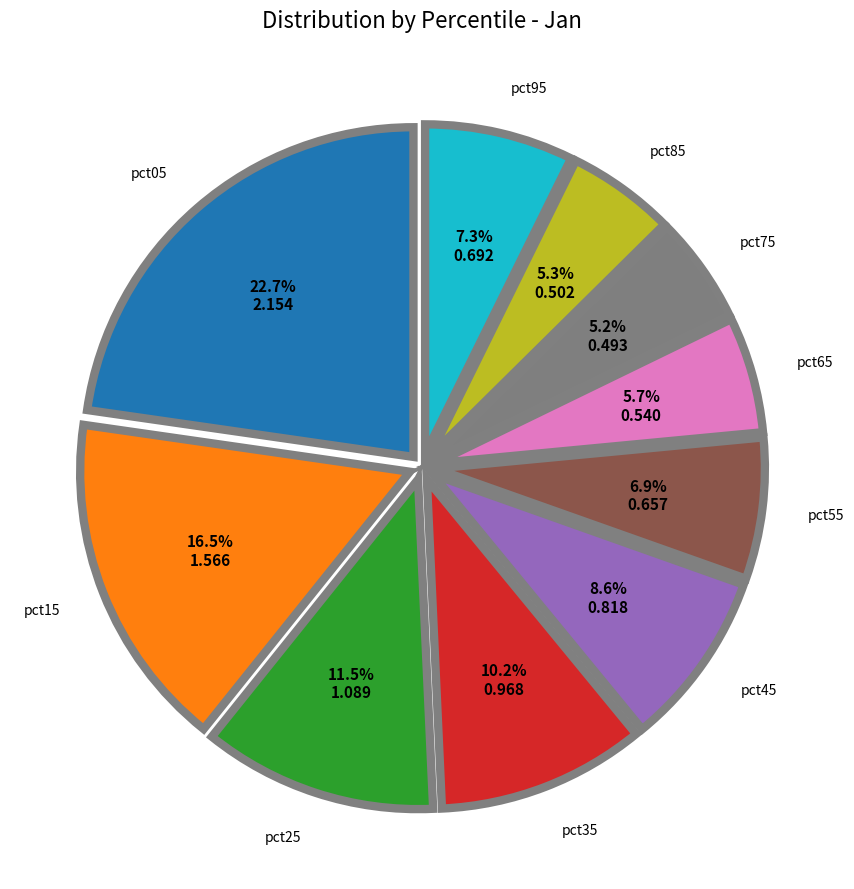

Which category has the biggest portion of the pie?

pct05